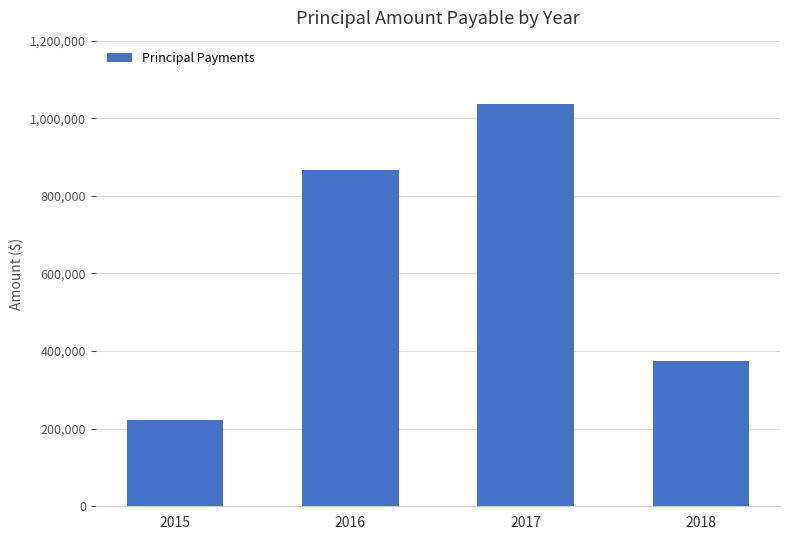

What is the approximate value at 2016, to the nearest 100?

867200